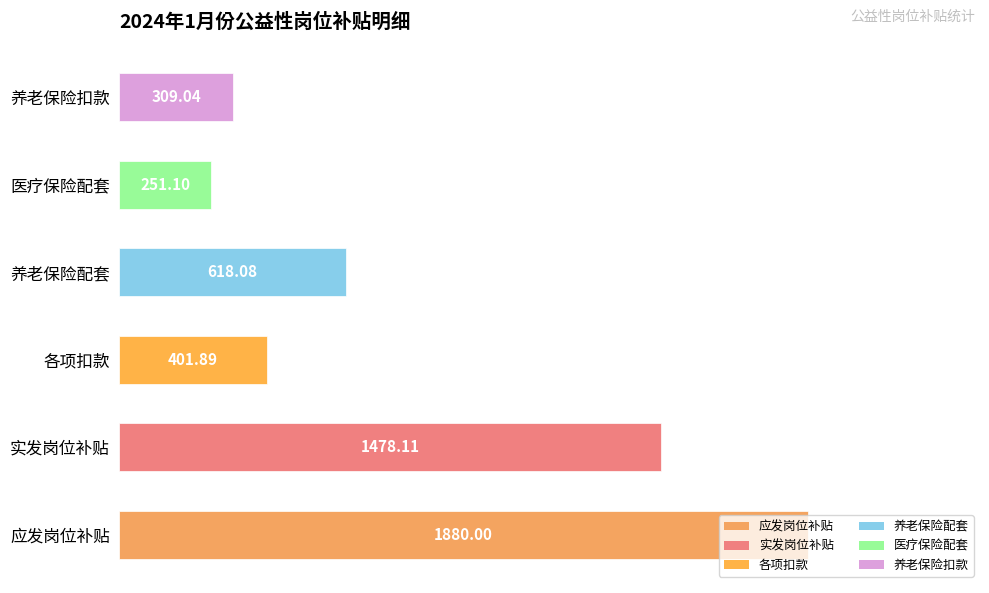

List the labels in order of value, smallest first.

医疗保险配套, 养老保险扣款, 各项扣款, 养老保险配套, 实发岗位补贴, 应发岗位补贴